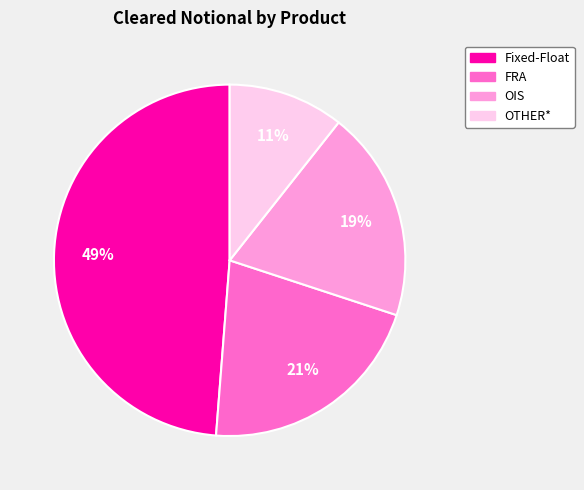

How many segments does this pie chart have?

4